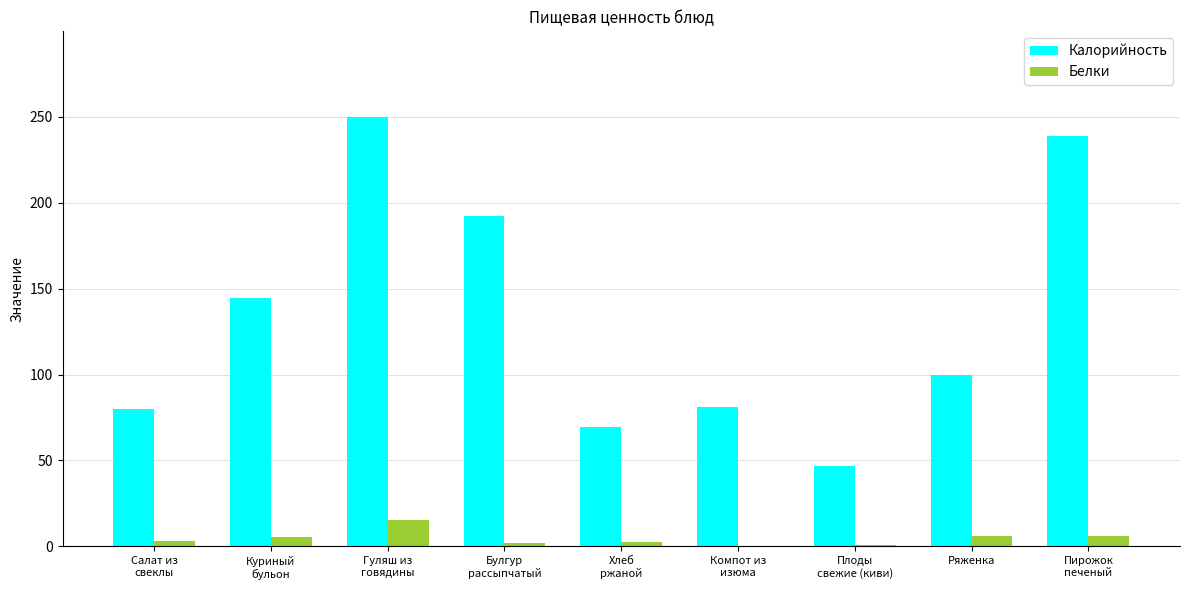

What is the maximum value shown in the chart?

249.8